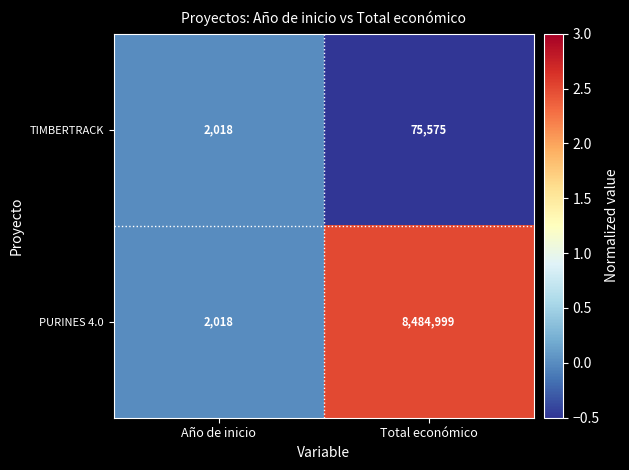

Reading left to right, transcribe all the data shown in this chart.

TIMBERTRACK: 2018	75575
PURINES 4.0: 2018	8484999